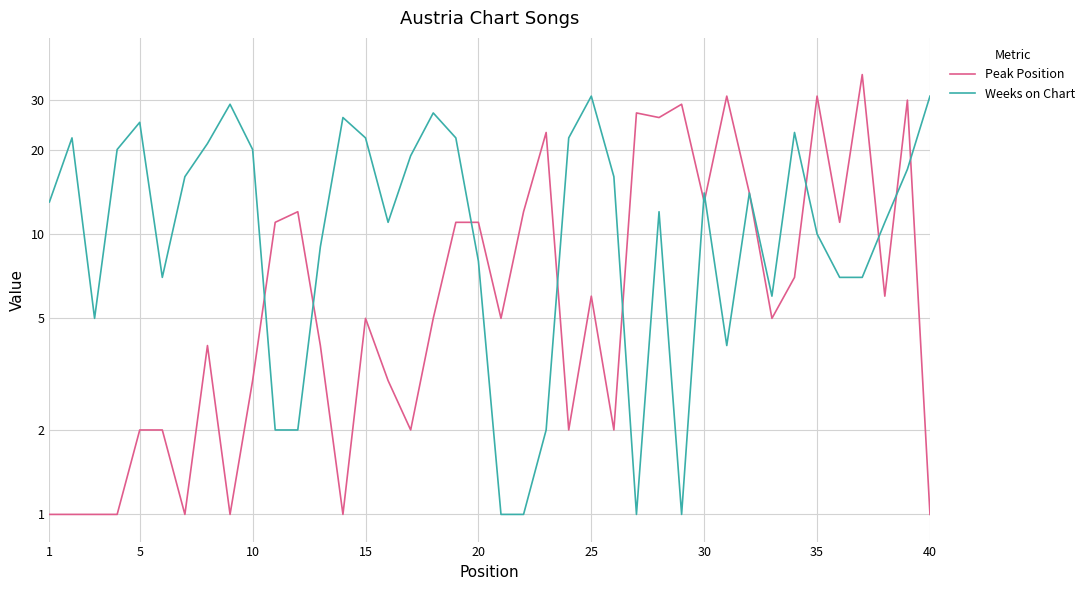

What is the difference between the maximum and minimum values in the Weeks on Chart series?

30